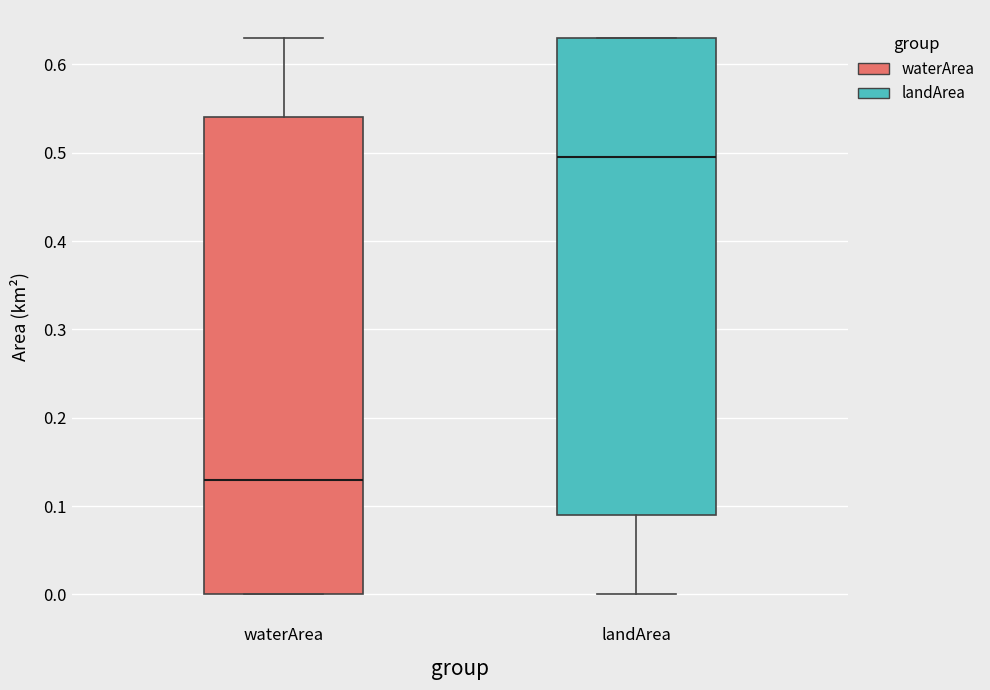

Reading left to right, transcribe this box plot: for each box, give where its median line is, the range the box spans, and where its two whiskers end, as read against the y-axis. The values are not printed on the chart, so give them approximately, as read against the axis.

waterArea: median 0.13, box 0.00 to 0.54, whiskers 0.00 to 0.63
landArea: median 0.50, box 0.09 to 0.63, whiskers 0.00 to 0.63